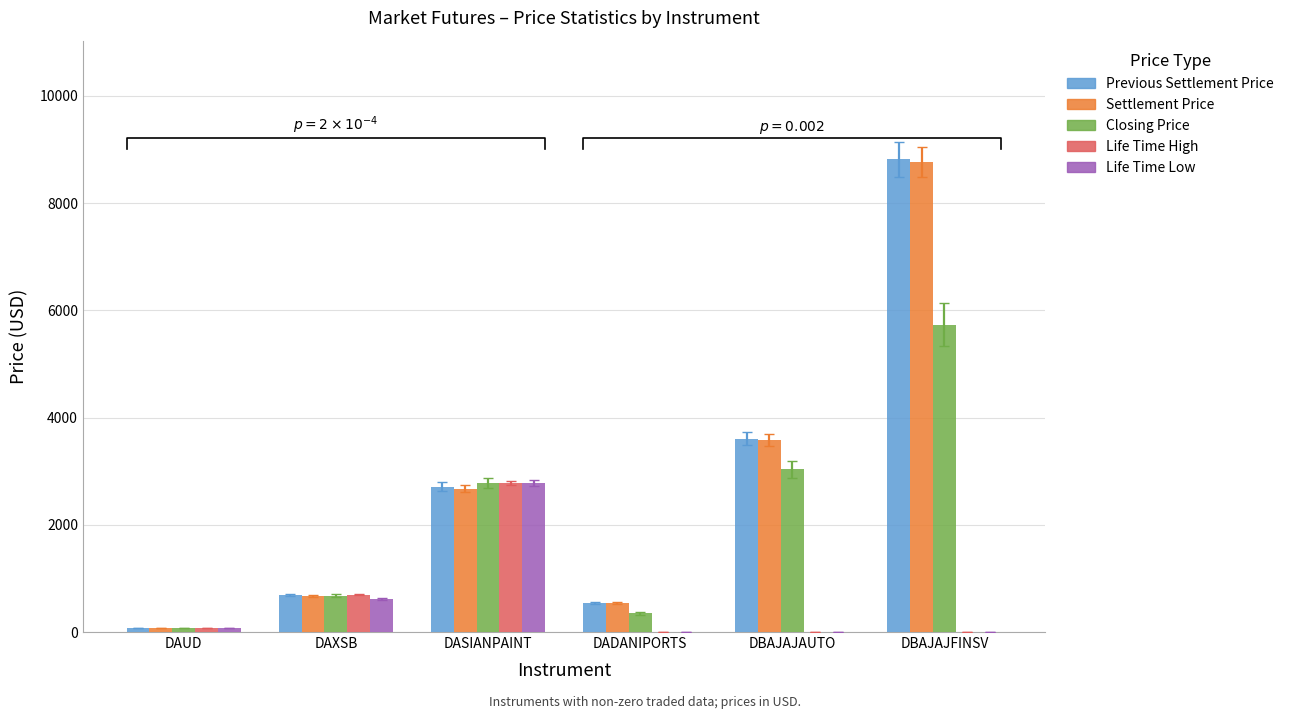

What is the sum of all Life Time High values?

3553.9